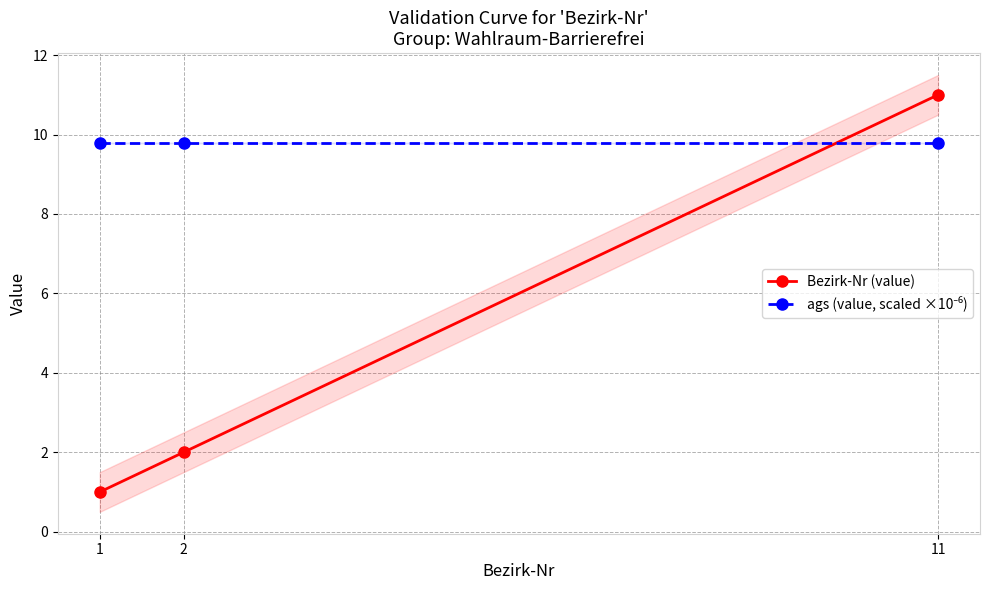

Count the number of data series in this chart.

2